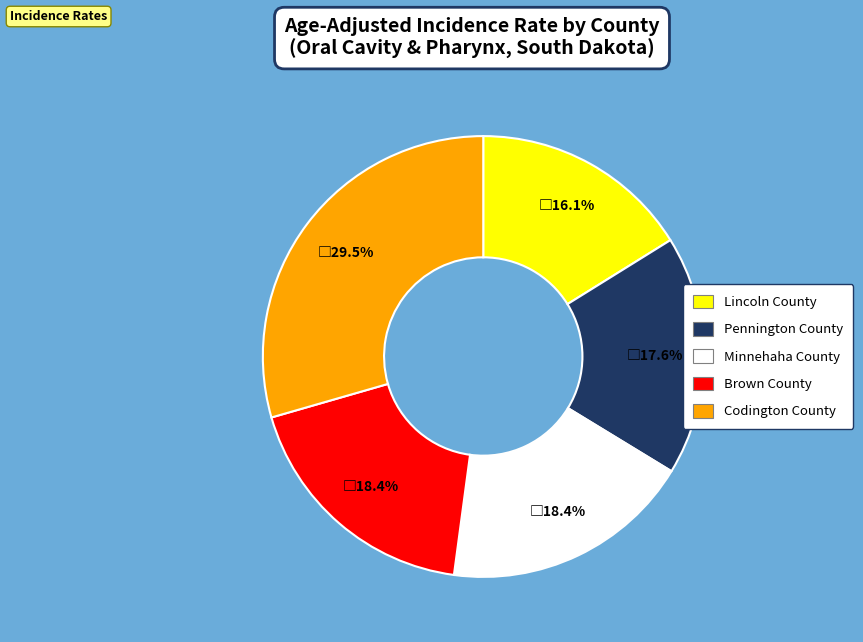

To the nearest percent, what percentage of the pie is Lincoln County?

16%